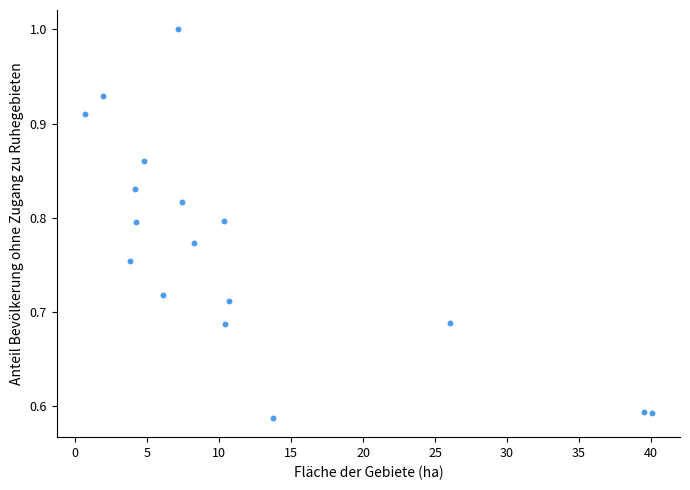

What is the range of X values (max minus min)?

39.3